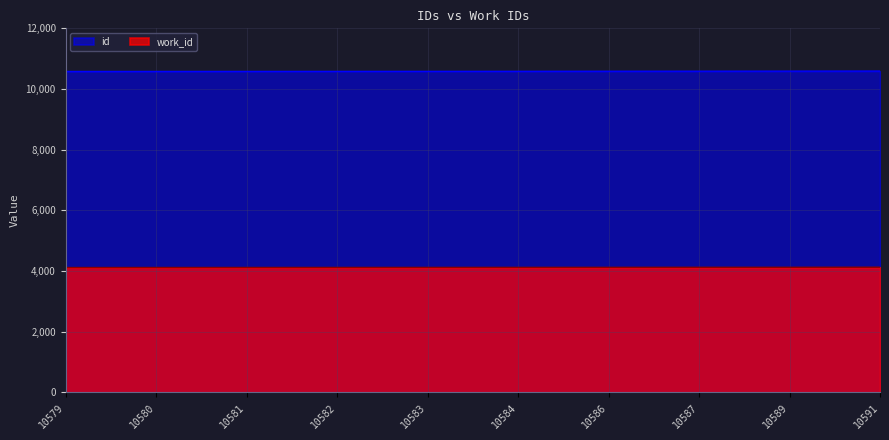

True or false: work_id and id intersect in this chart.

False